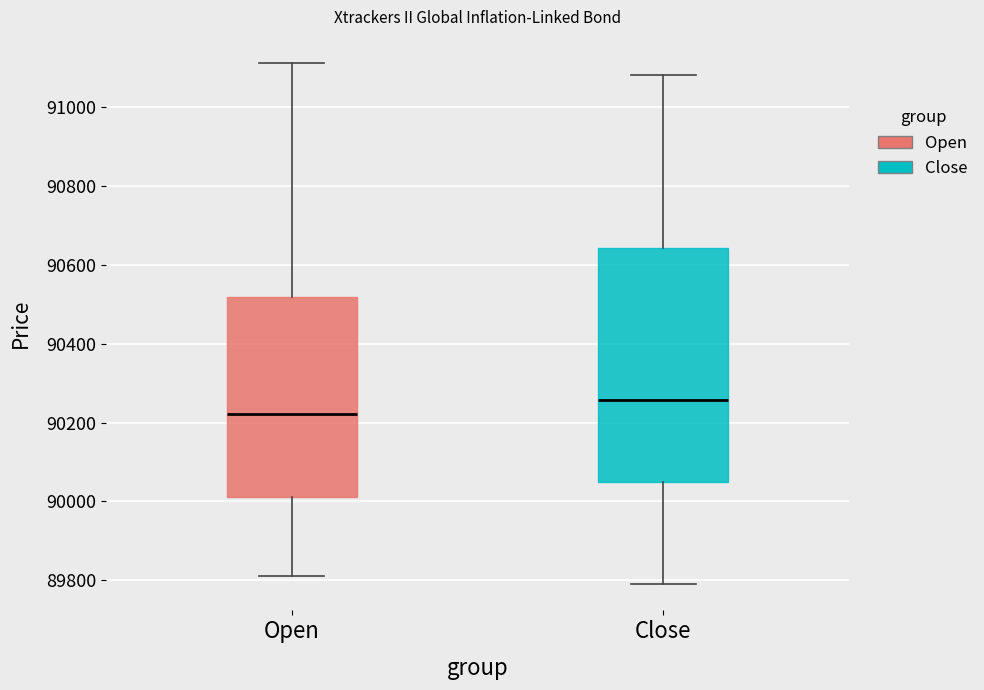

Reading left to right, transcribe this box plot: for each box, give where its median line is, the range the box spans, and where its two whiskers end, as read against the y-axis. The values are not printed on the chart, so give them approximately, as read against the axis.

Open: median 90220, box 90020 to 90520, whiskers 89820 to 91120
Close: median 90260, box 90060 to 90640, whiskers 89800 to 91080